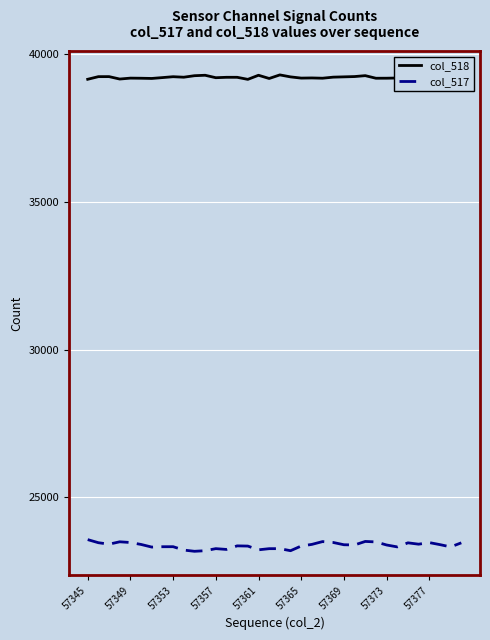

What is the maximum value for col_517?

23560